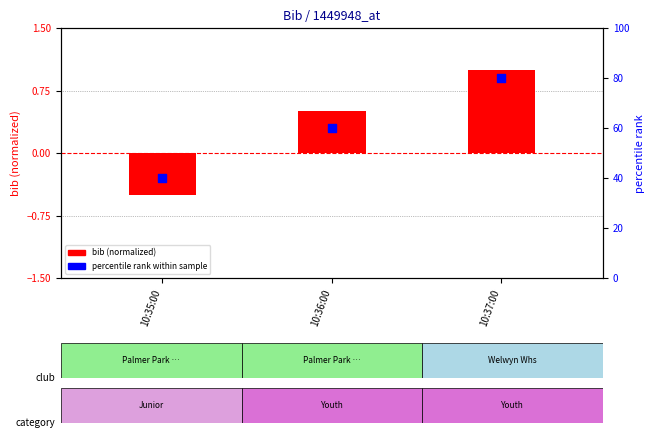

Is the value of bib (normalized) at 10:36:00 greater than the value of percentile rank at 10:35:00?

No